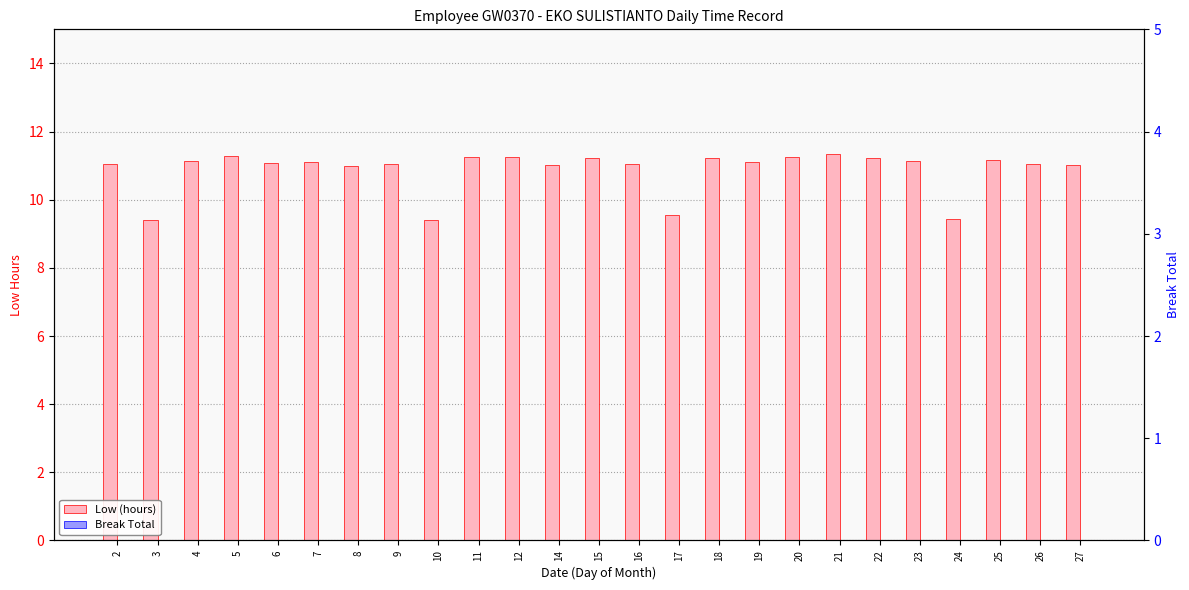

Which series has the largest total across all categories?

Low (hours)